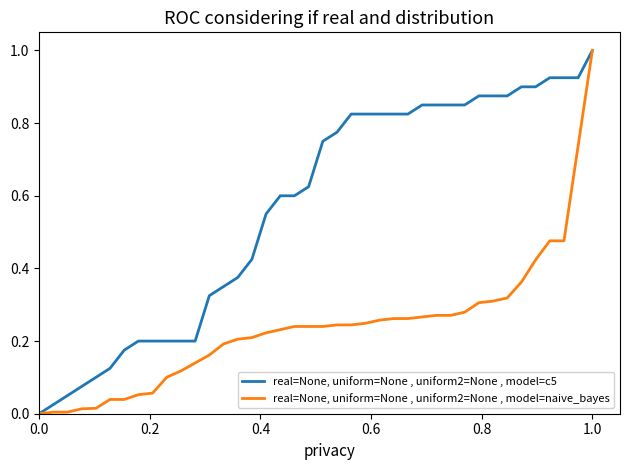

Which series has the largest total across all categories?

real=None, uniform=None , uniform2=None , model=c5